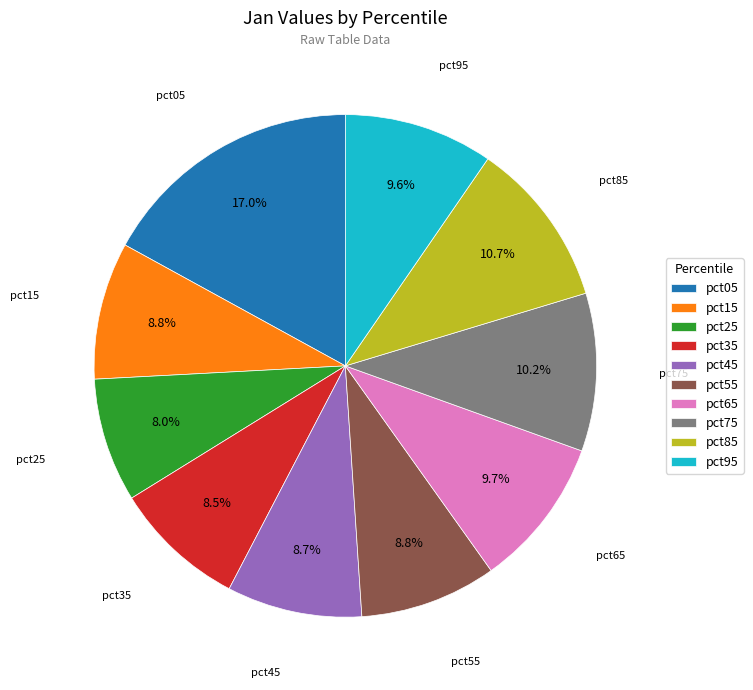

Is it true that pct25 is 8% of the pie?

True